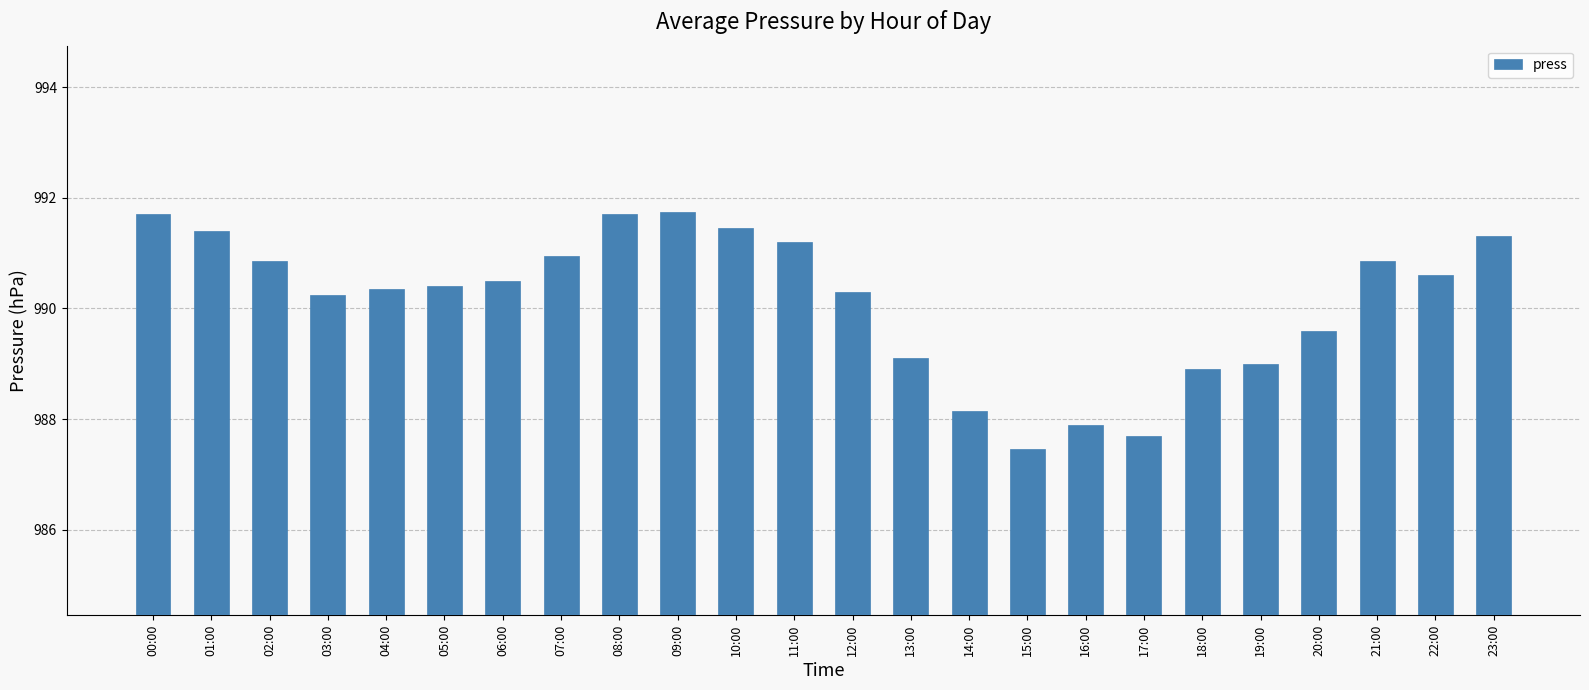

What is the difference between the maximum and minimum values?

4.3